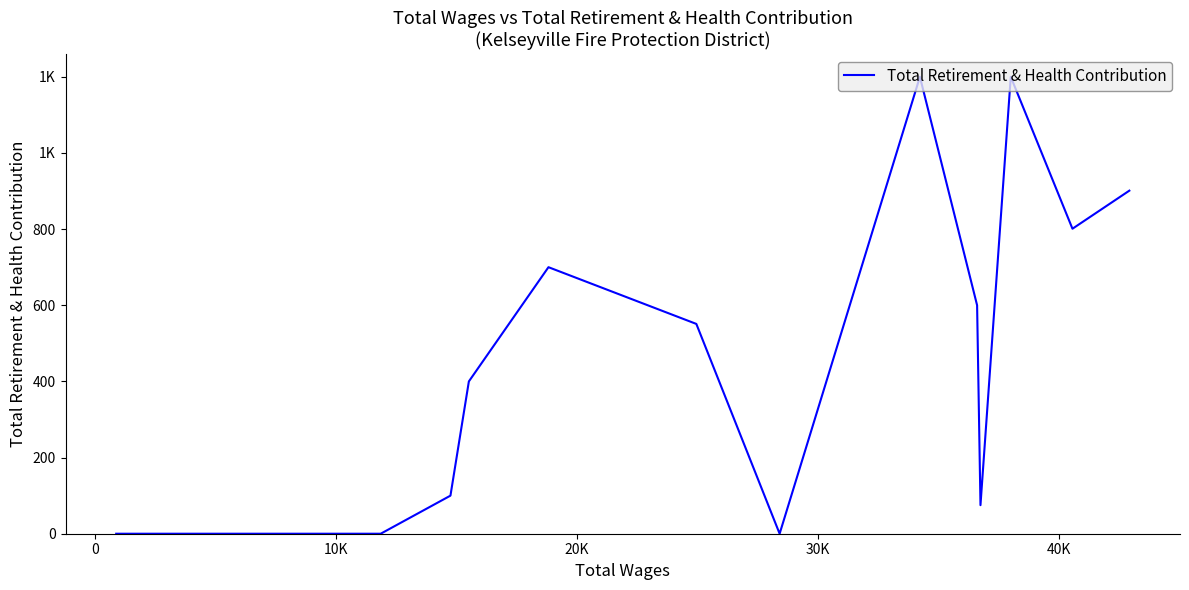

How many data points are less than 75?

9